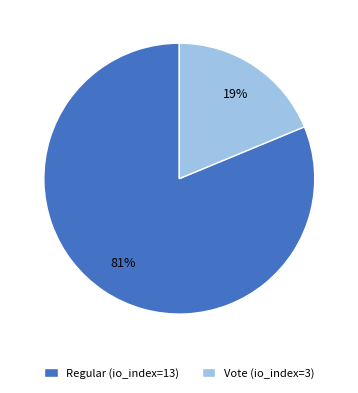

Combined, do Regular (io_index=13) and Vote (io_index=3) account for over 50%?

Yes